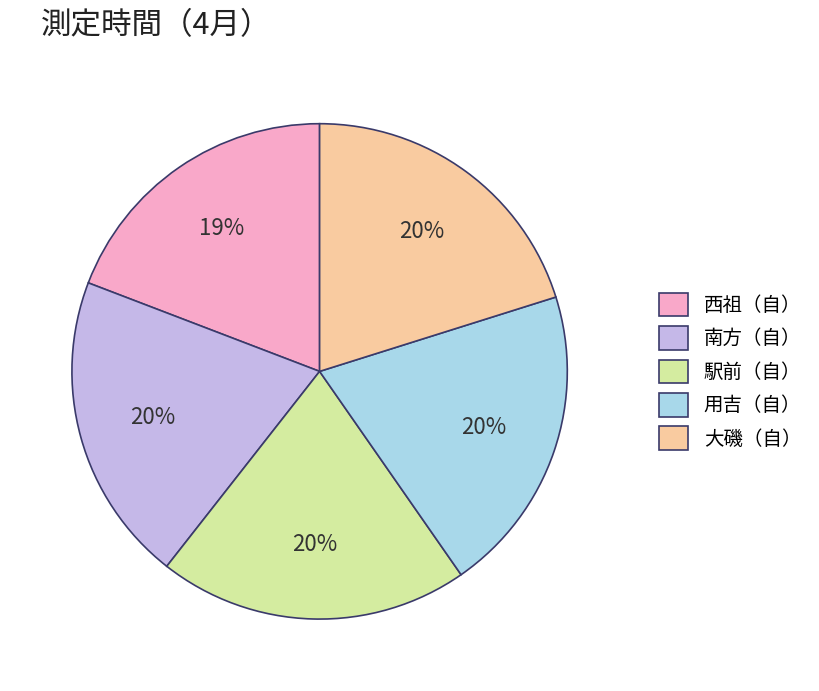

True or false: 南方（自） accounts for 28% of the total.

False